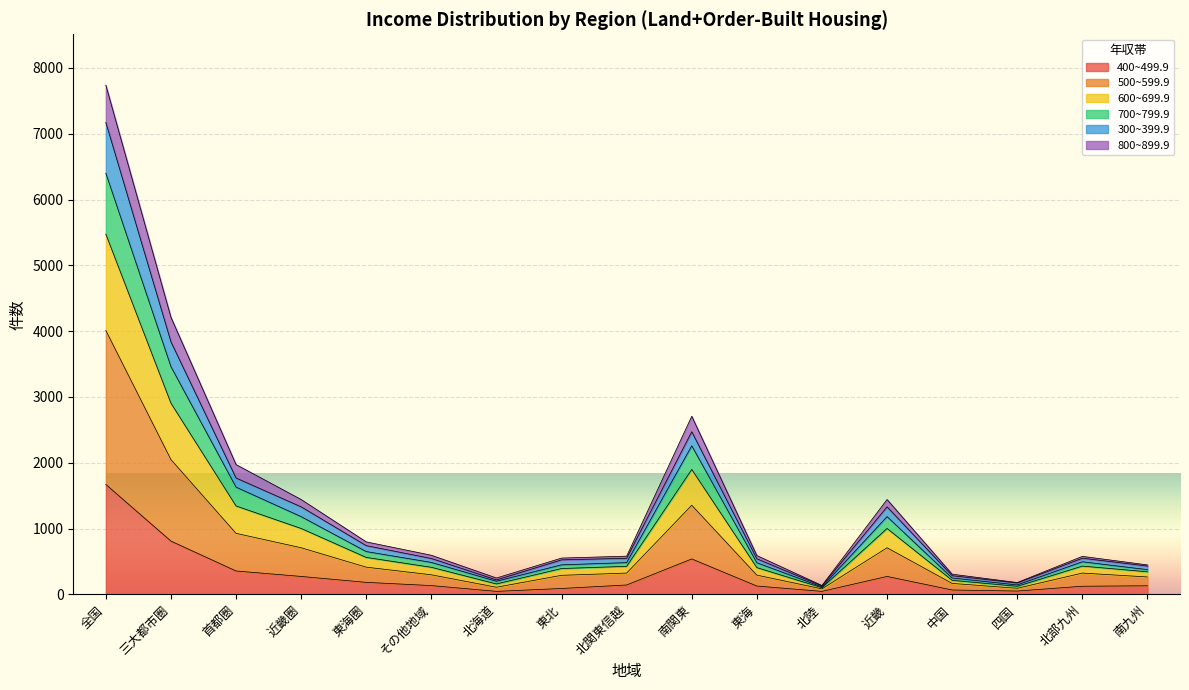

At which category is the sum across all series the highest?

全国